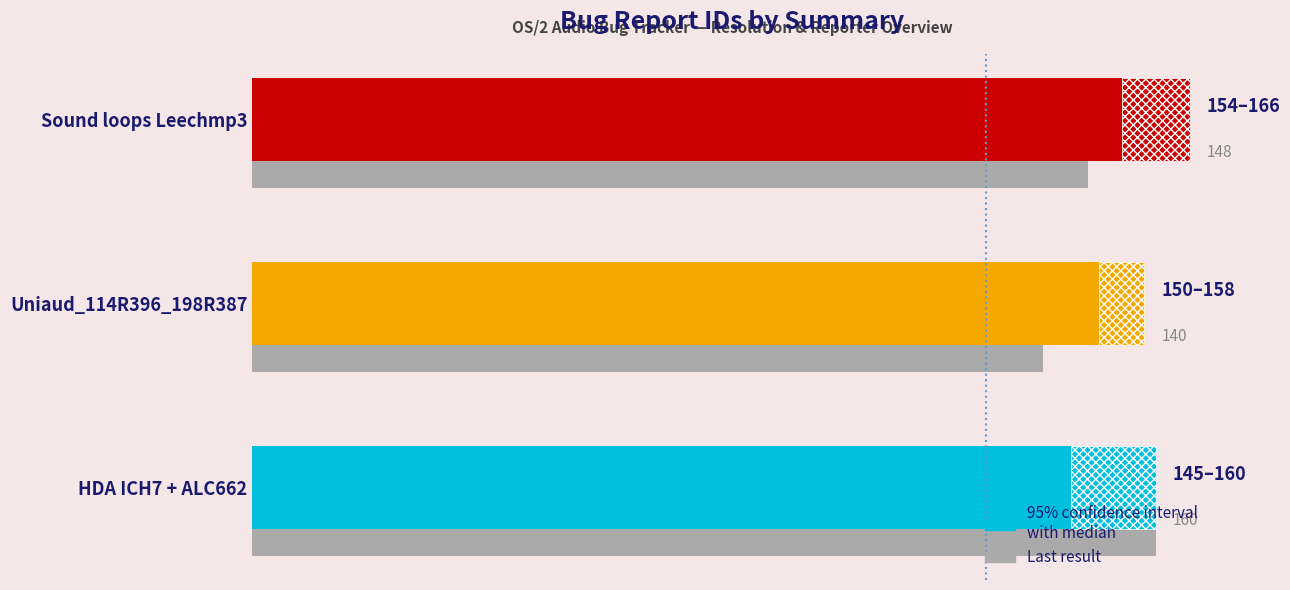

What is the difference between the values at 40 and 0?

12